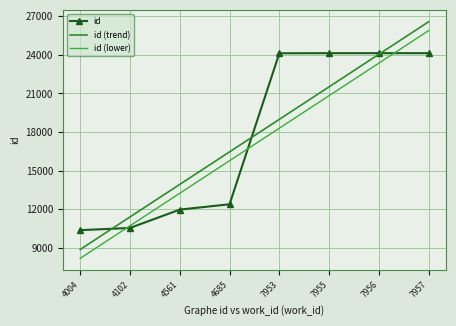

Reading left to right, list all the values displayed in this chart.

id: 10387.0	10558.0	11983.0	12397.0	24121.0	24127.0	24128.0	24130.0
id (trend): 8886.9	11413.2	13939.5	16465.7	18992.0	21518.3	24044.6	26570.8
id (lower): 8199.8	10726.0	13252.3	15778.6	18304.9	20831.1	23357.4	25883.7